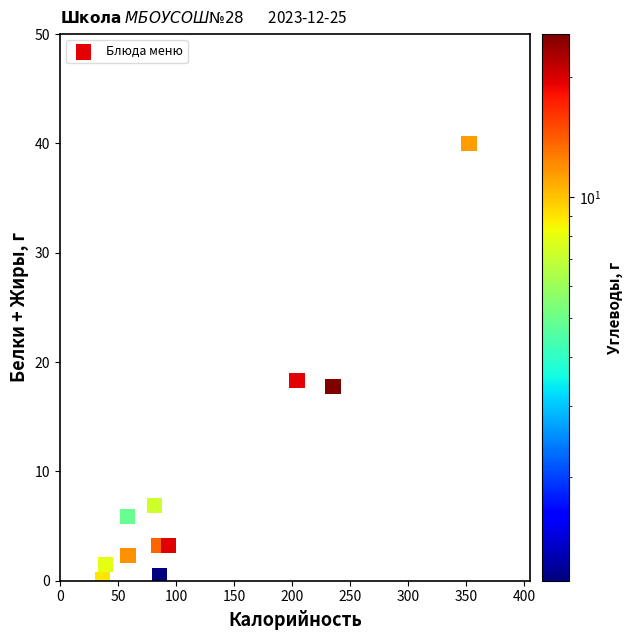

What Y value in the scatter plot is closest to 20?

18.3